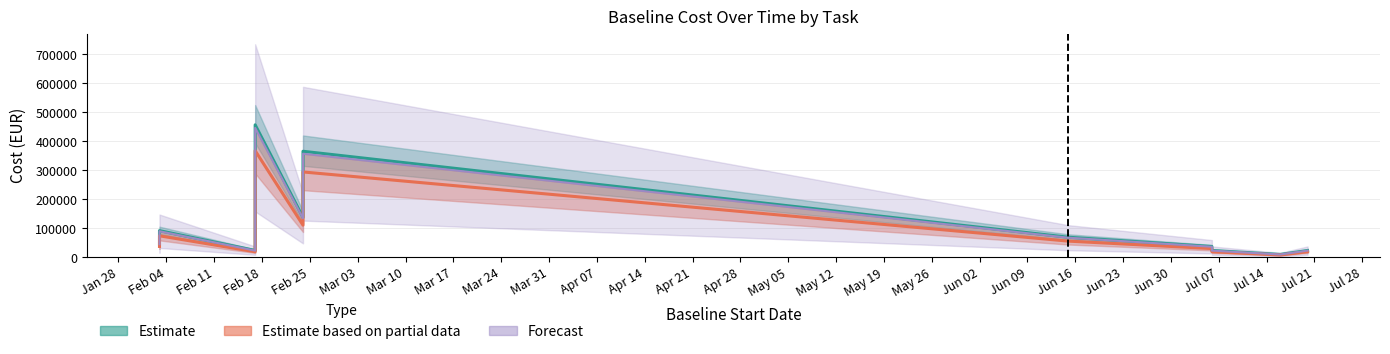

What position from the left is Jun 16?

8